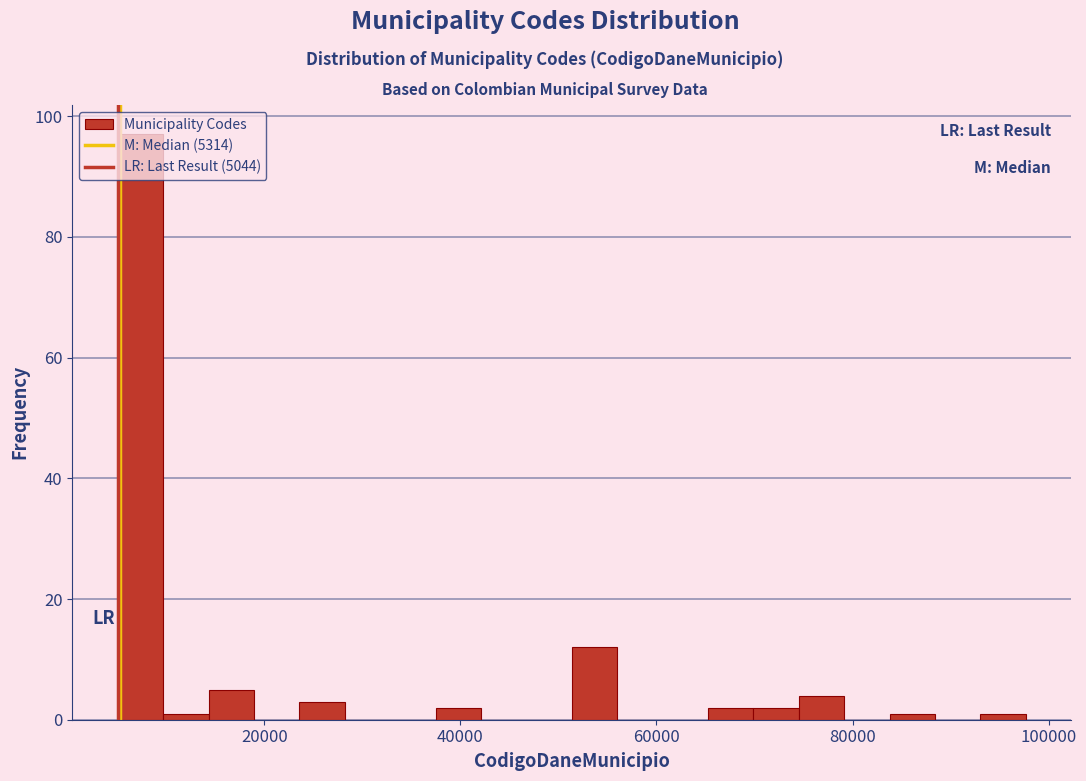

Read against the x-axis, roughly where is the centre of the tallest bar?

8000